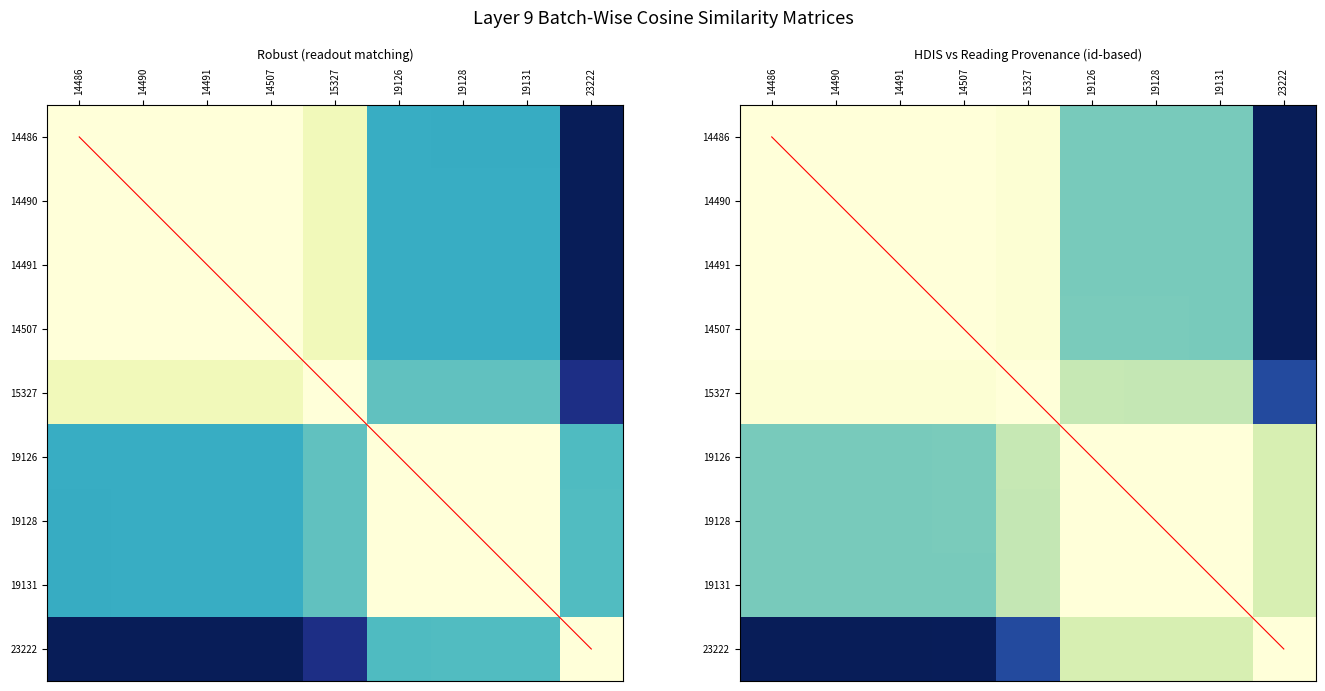

True or false: 15327 has a value of 0.5 at 14486.

False